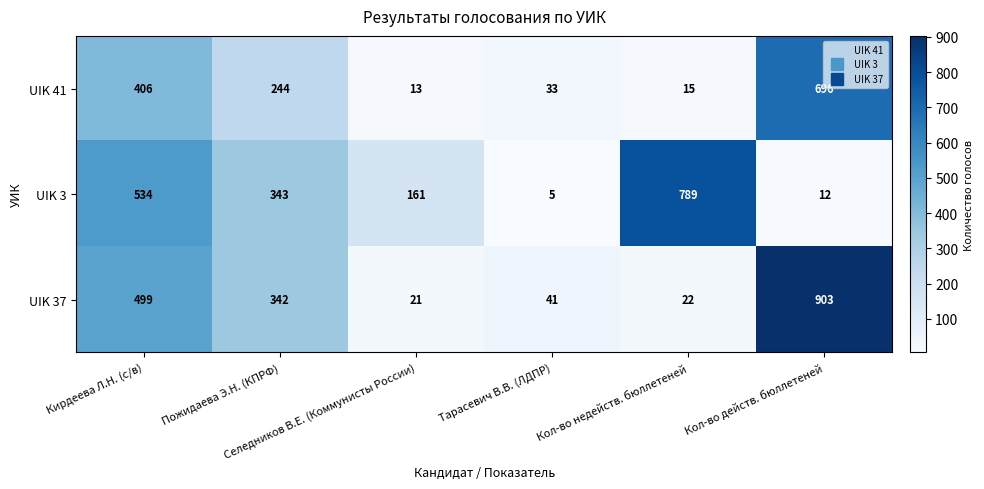

What is the greatest value displayed?

903